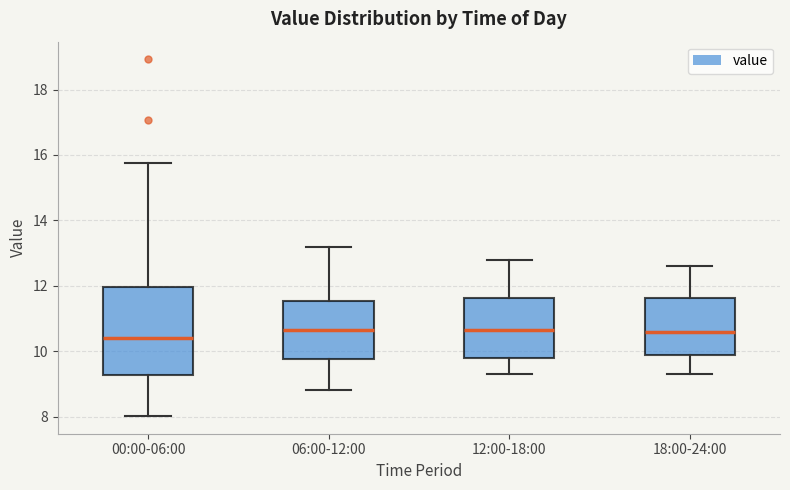

Which box's median line is the lowest?

00:00-06:00